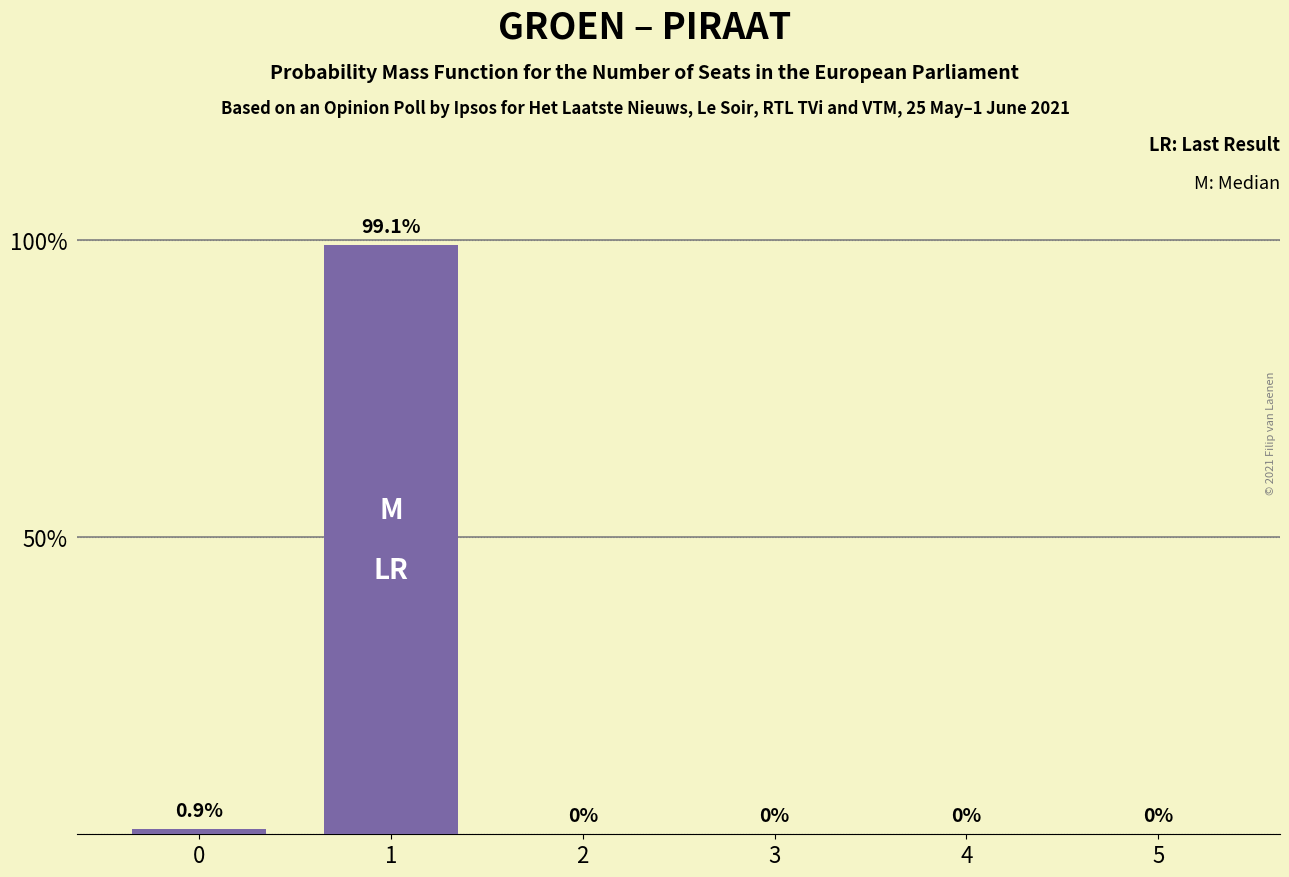

Count the number of categories in the chart.

6